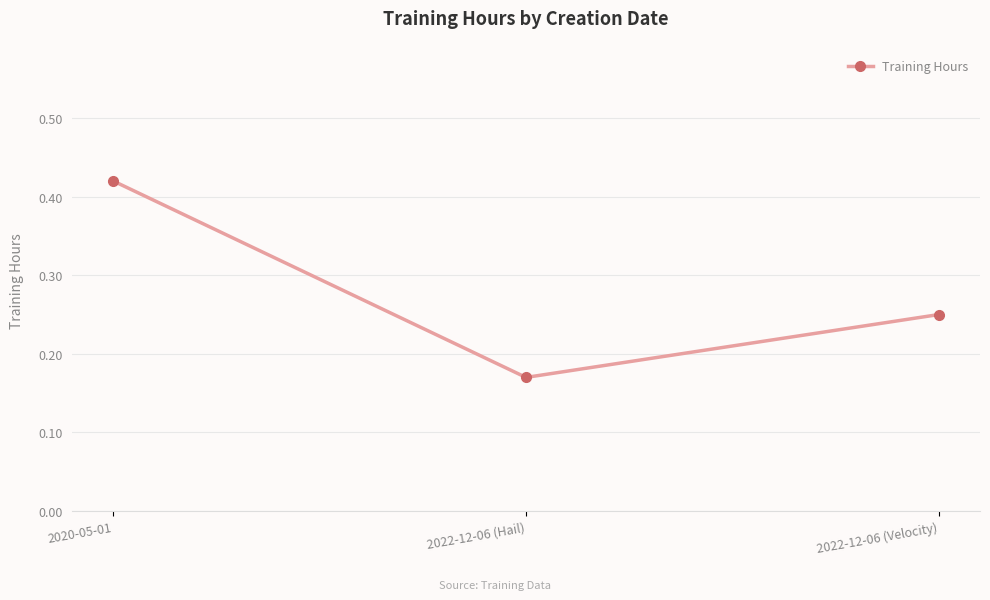

Which category has the lowest value across all series?

2022-12-06 (Hail)